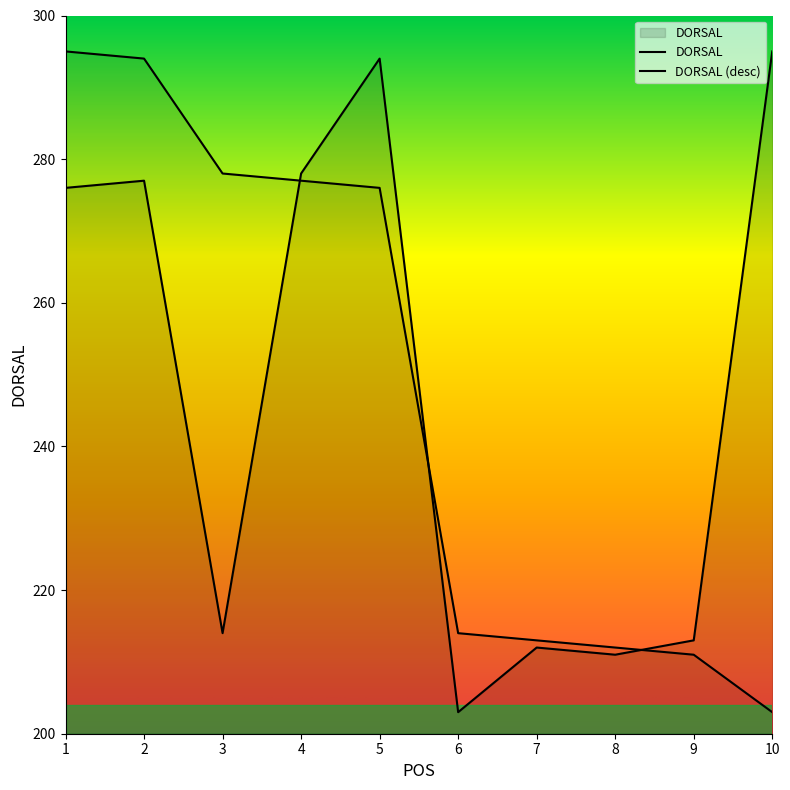

True or false: the data shows 427 at 10.

False